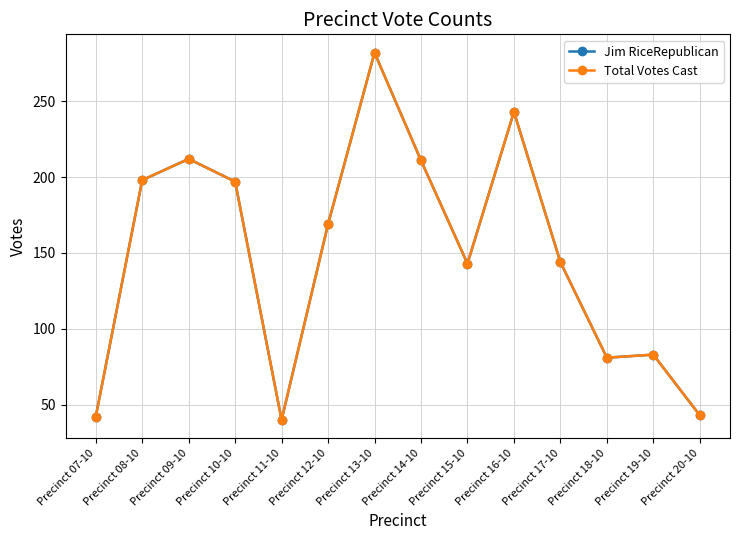

Is this an area chart (filled region under the line)?

No